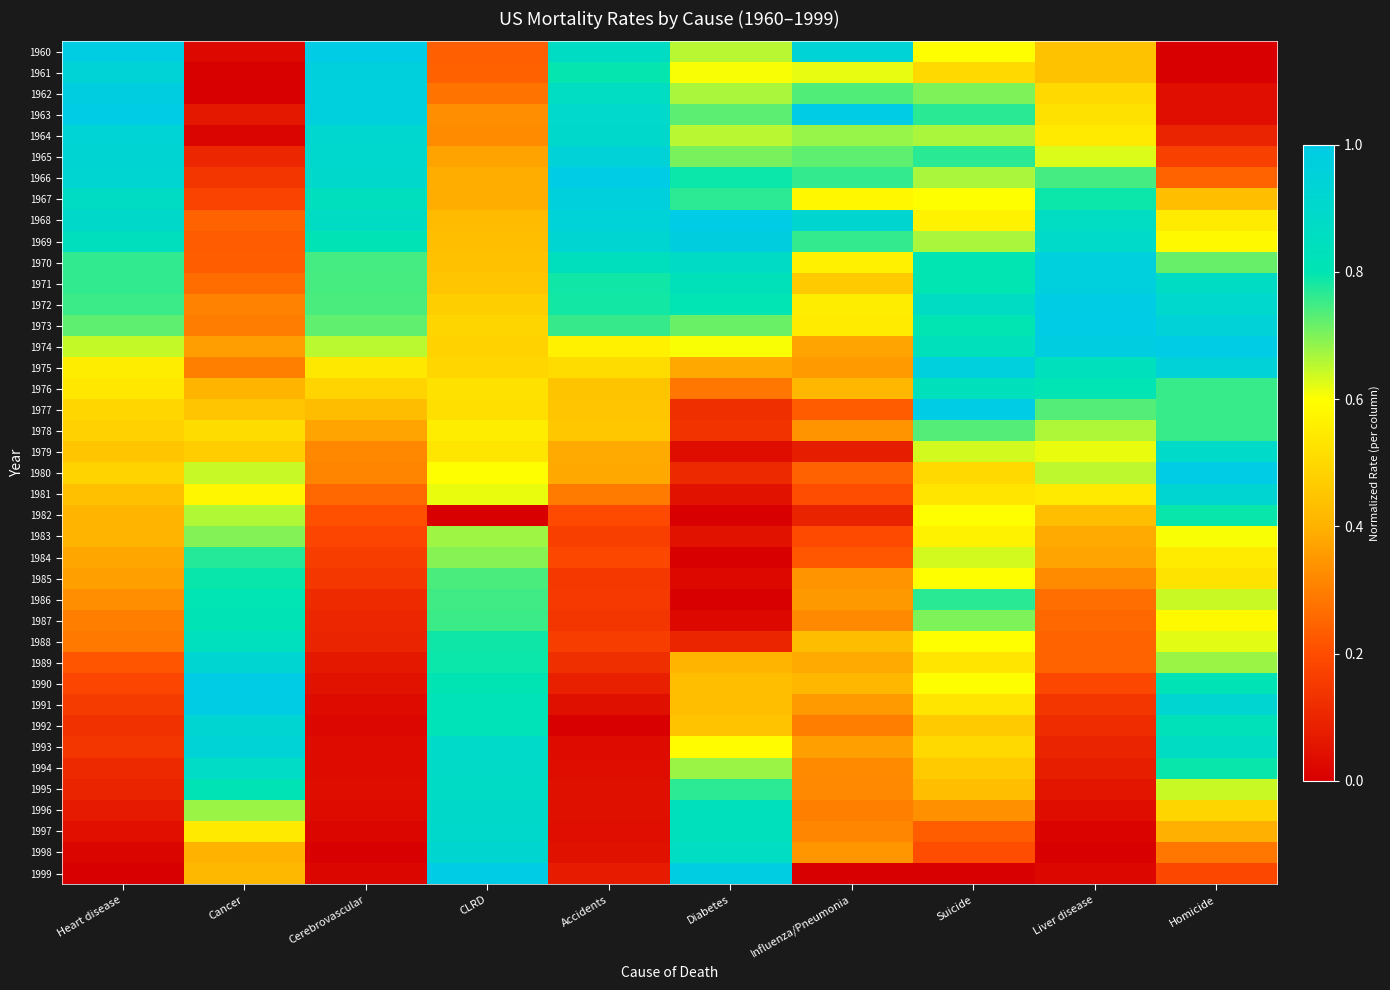

What is the maximum value shown in the chart?

1.0